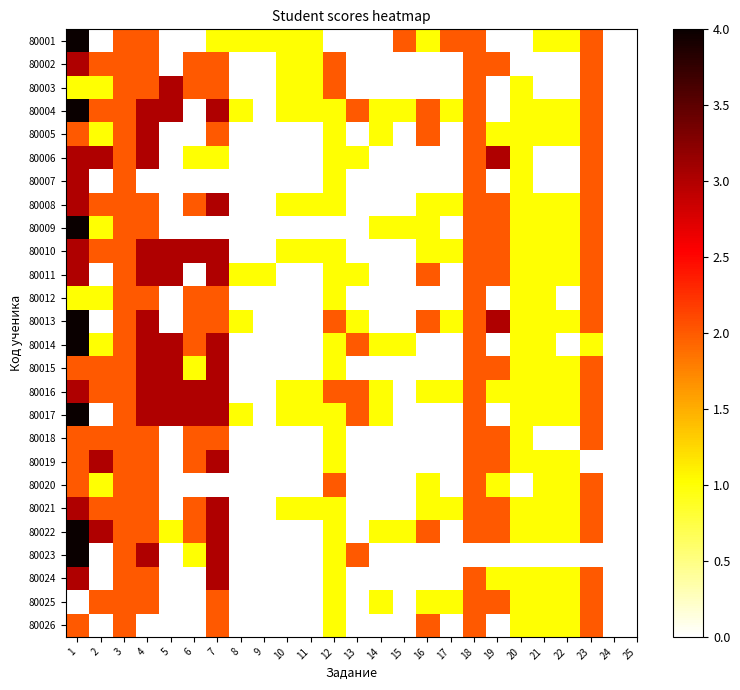

Reading right to left, transcribe all the data shown in this chart.

80001: 23=2	22=1	21=1	20=0	19=0	18=2	17=2	16=1	15=2	14=0	13=0	12=0	11=1	10=1	9=1	8=1	7=1	6=0	5=0	4=2	3=2	2=0	1=4
80002: 23=2	22=0	21=0	20=0	19=2	18=2	17=0	16=0	15=0	14=0	13=0	12=2	11=1	10=1	9=0	8=0	7=2	6=2	5=0	4=2	3=2	2=2	1=3
80003: 23=2	22=0	21=0	20=1	19=0	18=2	17=0	16=0	15=0	14=0	13=0	12=2	11=1	10=1	9=0	8=0	7=2	6=2	5=3	4=2	3=2	2=1	1=1
80004: 23=2	22=1	21=1	20=1	19=0	18=2	17=1	16=2	15=1	14=1	13=2	12=1	11=1	10=1	9=0	8=1	7=3	6=0	5=3	4=3	3=2	2=2	1=4
80005: 23=2	22=1	21=1	20=1	19=1	18=2	17=0	16=2	15=0	14=1	13=0	12=1	11=0	10=0	9=0	8=0	7=2	6=0	5=0	4=3	3=2	2=1	1=2
80006: 23=2	22=0	21=0	20=1	19=3	18=2	17=0	16=0	15=0	14=0	13=1	12=1	11=0	10=0	9=0	8=0	7=1	6=1	5=0	4=3	3=2	2=3	1=3
80007: 23=2	22=0	21=0	20=1	19=0	18=2	17=0	16=0	15=0	14=0	13=0	12=1	11=0	10=0	9=0	8=0	7=0	6=0	5=0	4=0	3=2	2=0	1=3
80008: 23=2	22=1	21=1	20=1	19=2	18=2	17=1	16=1	15=0	14=0	13=0	12=1	11=1	10=1	9=0	8=0	7=3	6=2	5=0	4=2	3=2	2=2	1=3
80009: 23=2	22=1	21=1	20=1	19=2	18=2	17=0	16=1	15=1	14=1	13=0	12=0	11=0	10=0	9=0	8=0	7=0	6=0	5=0	4=2	3=2	2=1	1=4
80010: 23=2	22=1	21=1	20=1	19=2	18=2	17=1	16=1	15=0	14=0	13=0	12=1	11=1	10=1	9=0	8=0	7=3	6=3	5=3	4=3	3=2	2=2	1=3
80011: 23=2	22=1	21=1	20=1	19=2	18=2	17=0	16=2	15=0	14=0	13=1	12=1	11=0	10=0	9=1	8=1	7=3	6=0	5=3	4=3	3=2	2=0	1=3
80012: 23=2	22=0	21=1	20=1	19=0	18=2	17=0	16=0	15=0	14=0	13=0	12=1	11=0	10=0	9=0	8=0	7=2	6=2	5=0	4=2	3=2	2=1	1=1
80013: 23=2	22=1	21=1	20=1	19=3	18=2	17=1	16=2	15=0	14=0	13=1	12=2	11=0	10=0	9=0	8=1	7=2	6=2	5=0	4=3	3=2	2=0	1=4
80014: 23=1	22=0	21=1	20=1	19=0	18=2	17=0	16=0	15=1	14=1	13=2	12=1	11=0	10=0	9=0	8=0	7=3	6=2	5=3	4=3	3=2	2=1	1=4
80015: 23=2	22=1	21=1	20=1	19=2	18=2	17=0	16=0	15=0	14=0	13=0	12=1	11=0	10=0	9=0	8=0	7=3	6=1	5=3	4=3	3=2	2=2	1=2
80016: 23=2	22=1	21=1	20=1	19=1	18=2	17=1	16=1	15=0	14=1	13=2	12=2	11=1	10=1	9=0	8=0	7=3	6=3	5=3	4=3	3=2	2=2	1=3
80017: 23=2	22=1	21=1	20=1	19=0	18=2	17=0	16=0	15=0	14=1	13=2	12=1	11=1	10=1	9=0	8=1	7=3	6=3	5=3	4=3	3=2	2=0	1=4
80018: 23=2	22=0	21=0	20=1	19=2	18=2	17=0	16=0	15=0	14=0	13=0	12=1	11=0	10=0	9=0	8=0	7=2	6=2	5=0	4=2	3=2	2=2	1=2
80019: 23=0	22=1	21=1	20=1	19=2	18=2	17=0	16=0	15=0	14=0	13=0	12=1	11=0	10=0	9=0	8=0	7=3	6=2	5=0	4=2	3=2	2=3	1=2
80020: 23=2	22=1	21=1	20=0	19=1	18=2	17=0	16=1	15=0	14=0	13=0	12=2	11=0	10=0	9=0	8=0	7=0	6=0	5=0	4=2	3=2	2=1	1=2
80021: 23=2	22=1	21=1	20=1	19=2	18=2	17=1	16=1	15=0	14=0	13=0	12=1	11=1	10=1	9=0	8=0	7=3	6=2	5=0	4=2	3=2	2=2	1=3
80022: 23=2	22=1	21=1	20=1	19=2	18=2	17=0	16=2	15=1	14=1	13=0	12=1	11=0	10=0	9=0	8=0	7=3	6=2	5=1	4=2	3=2	2=3	1=4
80023: 23=0	22=0	21=0	20=0	19=0	18=0	17=0	16=0	15=0	14=0	13=2	12=1	11=0	10=0	9=0	8=0	7=3	6=1	5=0	4=3	3=2	2=0	1=4
80024: 23=2	22=1	21=1	20=1	19=1	18=2	17=0	16=0	15=0	14=0	13=0	12=1	11=0	10=0	9=0	8=0	7=3	6=0	5=0	4=2	3=2	2=0	1=3
80025: 23=2	22=1	21=1	20=1	19=2	18=2	17=1	16=1	15=0	14=1	13=0	12=1	11=0	10=0	9=0	8=0	7=2	6=0	5=0	4=2	3=2	2=2	1=0
80026: 23=2	22=1	21=1	20=1	19=0	18=2	17=0	16=2	15=0	14=0	13=0	12=1	11=0	10=0	9=0	8=0	7=2	6=0	5=0	4=0	3=2	2=0	1=2